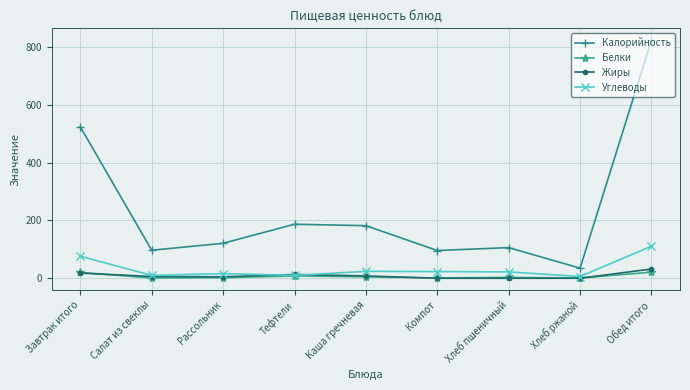

Which category has the highest value in the Углеводы series?

Обед итого